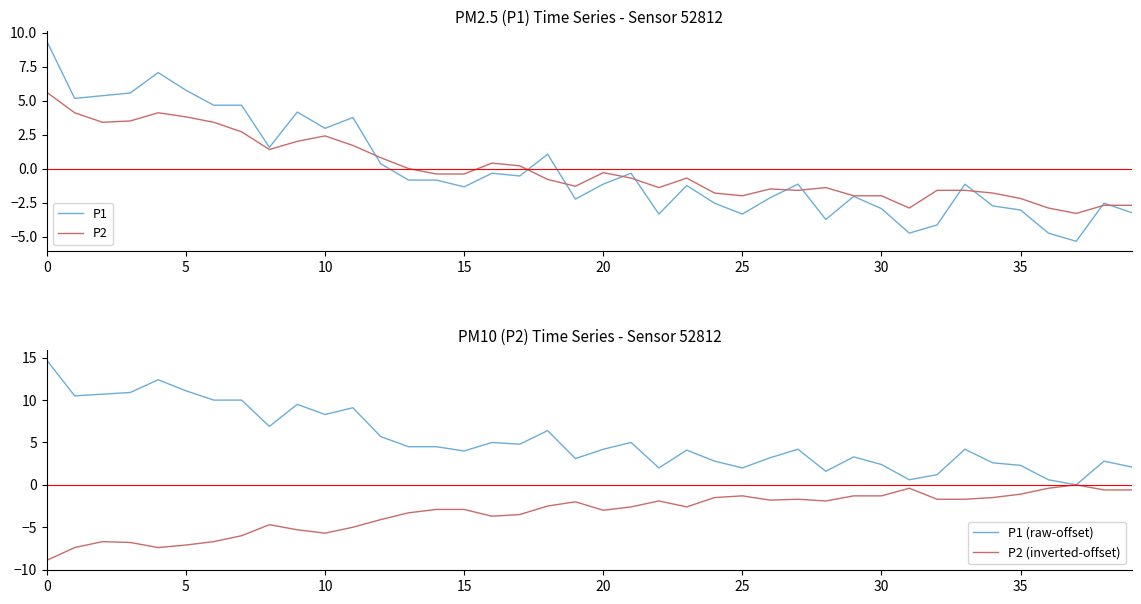

Which series has the largest range (max minus min)?

P1